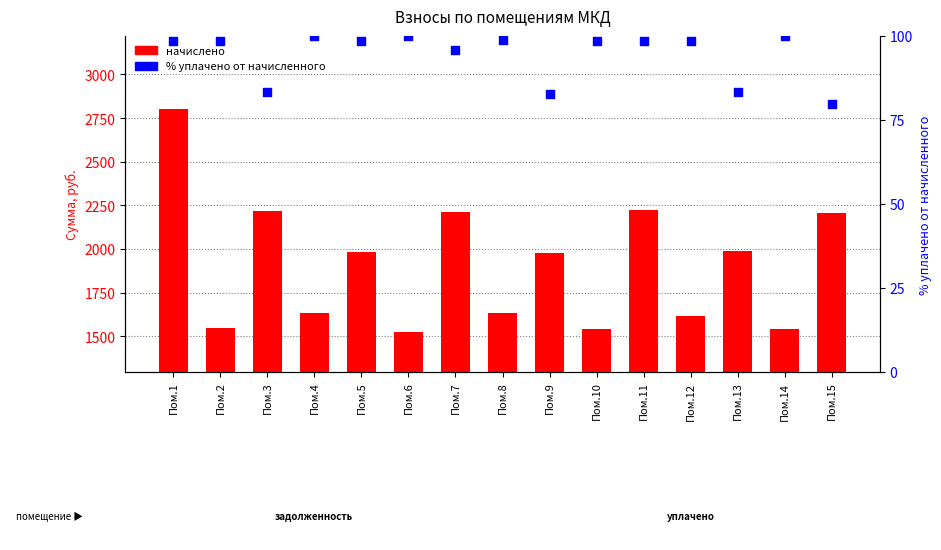

Which series has the largest total across all categories?

начислено